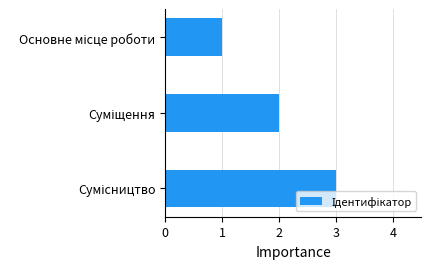

What is the minimum value shown in the chart?

1